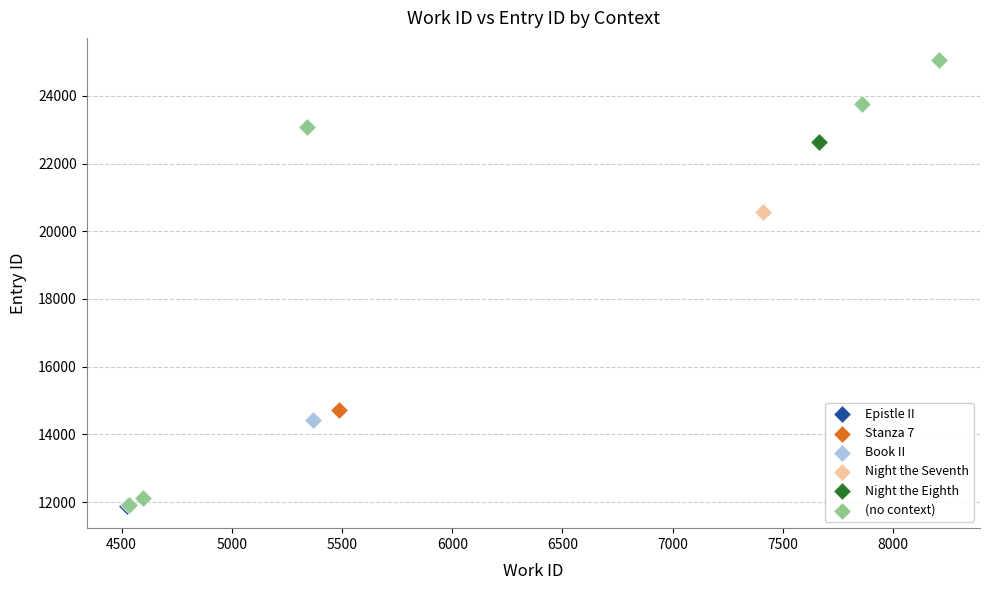

What are all the series names shown in the legend?

Epistle II, Stanza 7, Book II, Night the Seventh, Night the Eighth, (no context)